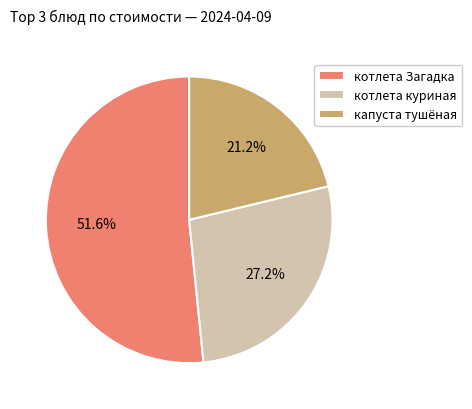

Approximately how many times larger is the value at котлета куриная compared to котлета Загадка?

0.5